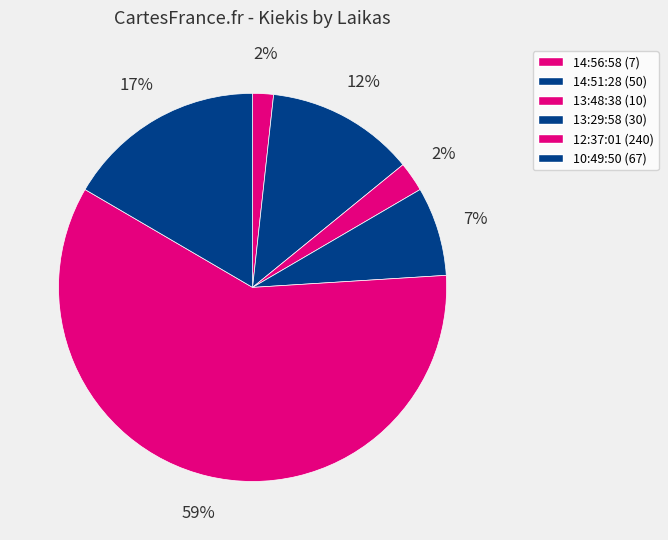

To the nearest percent, what is the difference between the largest and smallest slice percentages?

58%